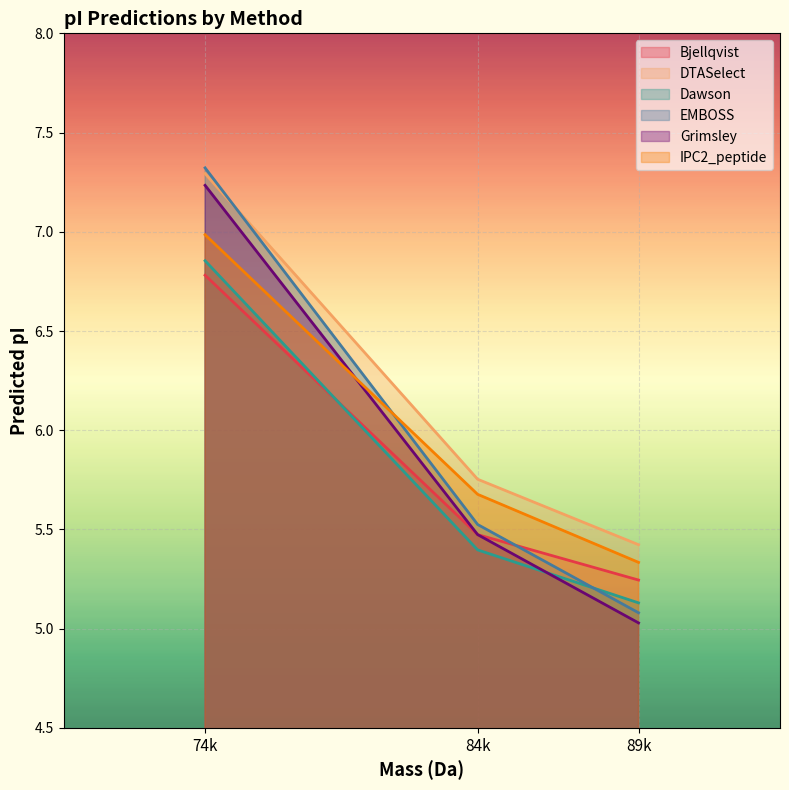

What are all the series names shown in the legend?

Bjellqvist, DTASelect, Dawson, EMBOSS, Grimsley, IPC2_peptide